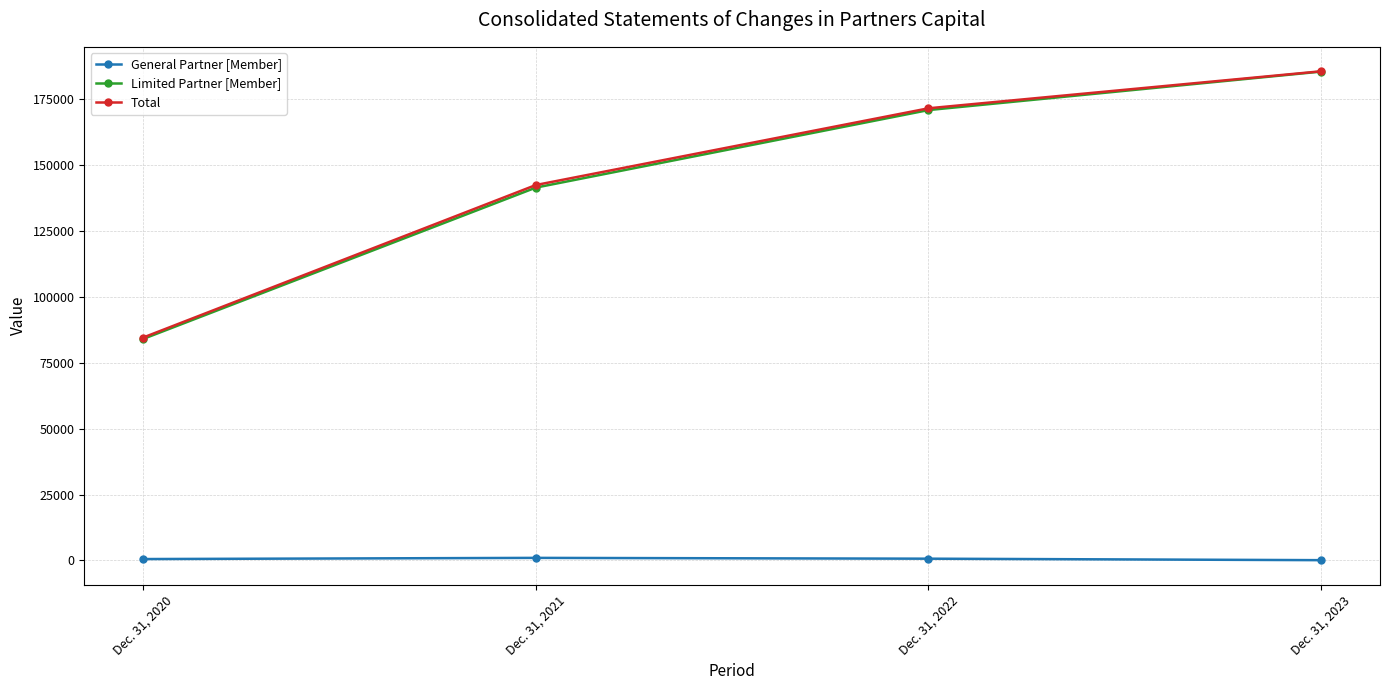

How many Limited Partner [Member] values are between 141428 and 185444?

3